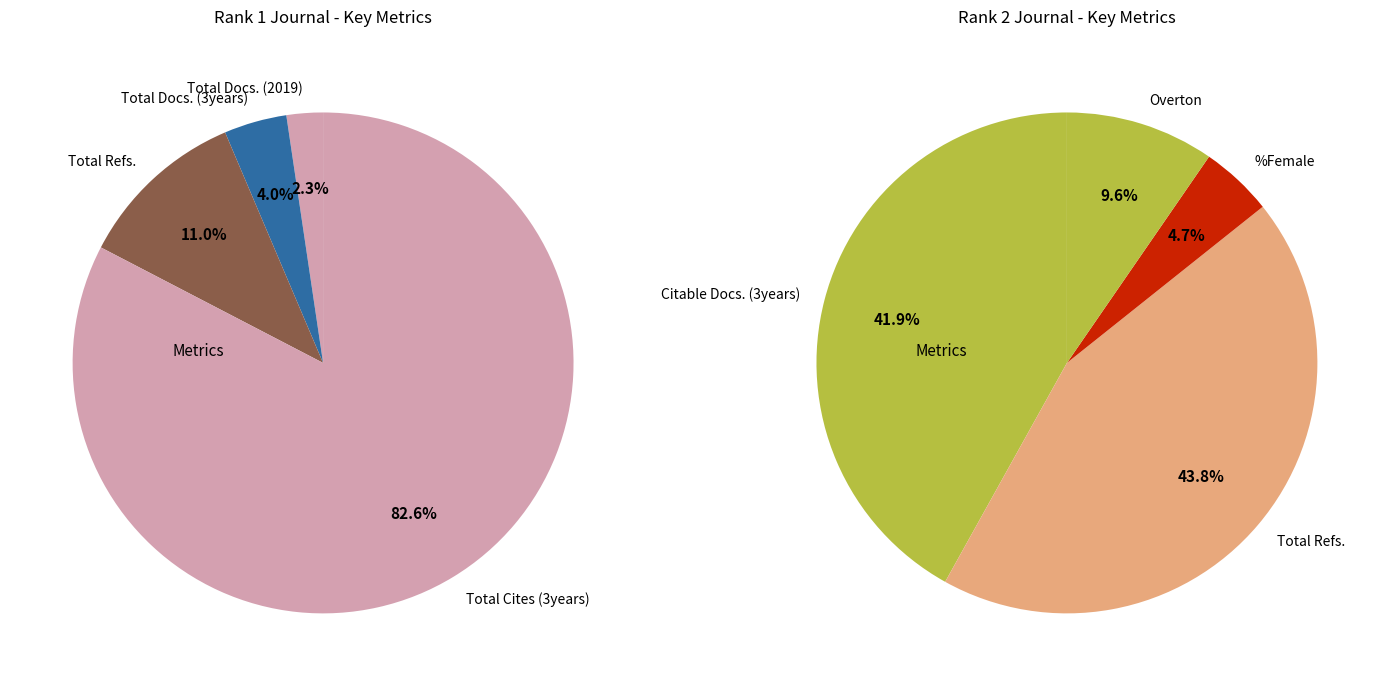

What is the change in value from Total Docs. (2019) to Total Cites (3years)?

+1368